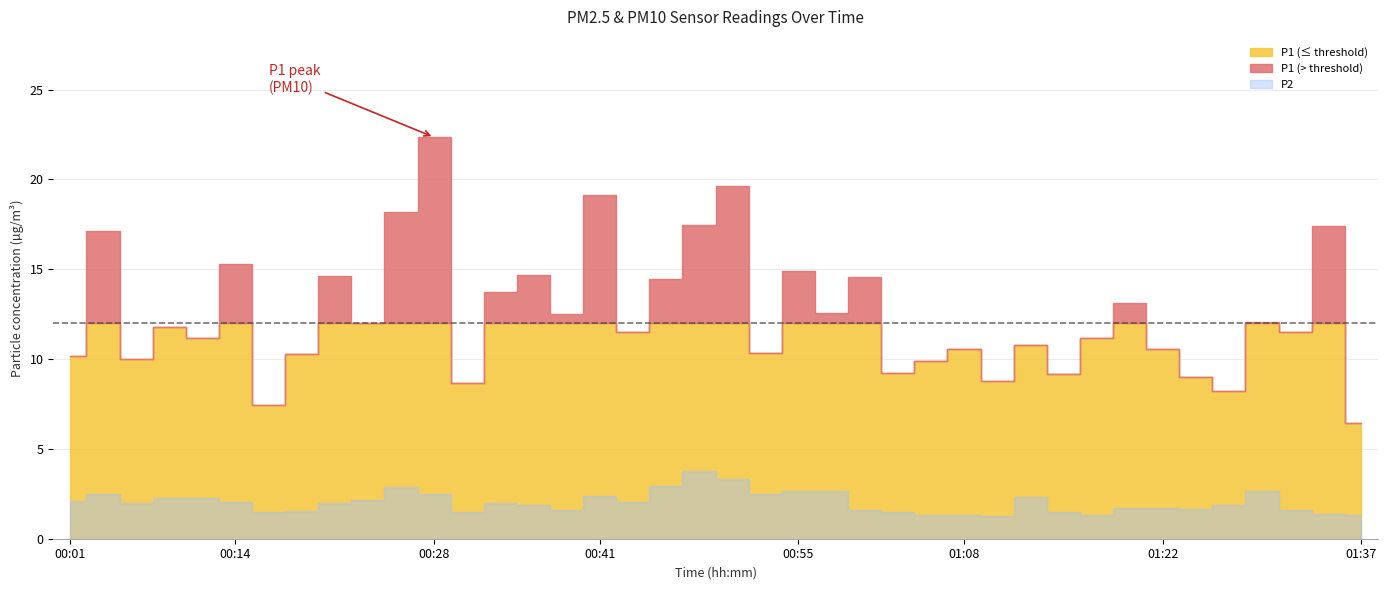

Is the value of P2 at 00:24 greater than the value of P1 at 01:20?

No